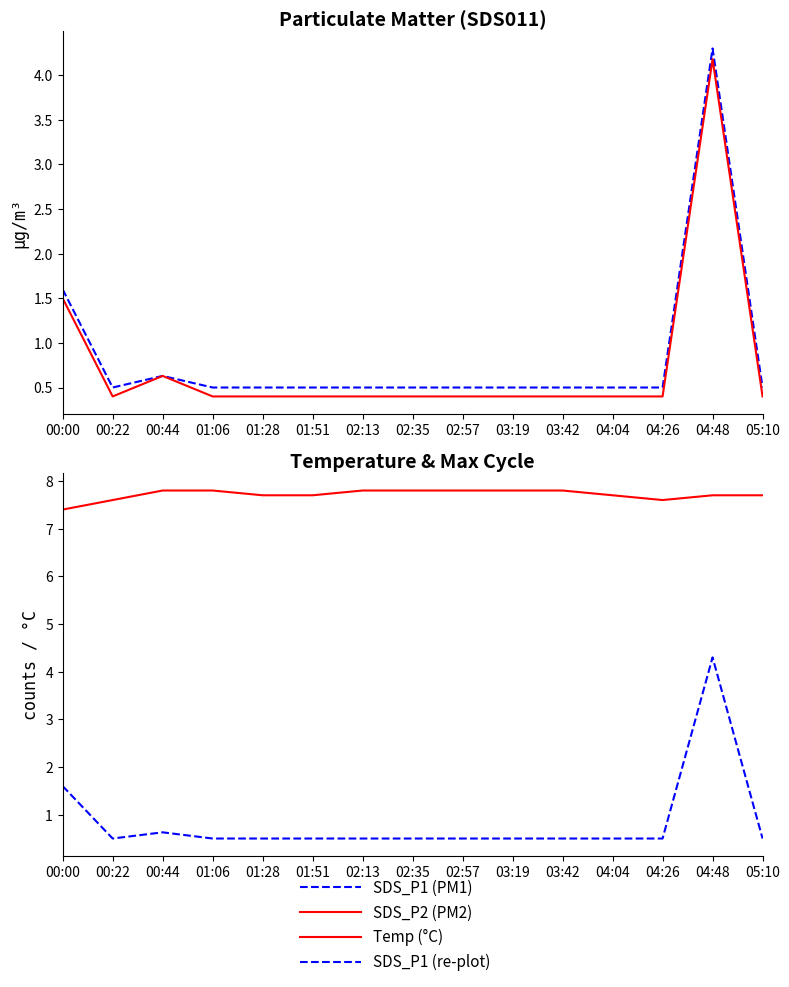

True or false: SDS_P2 (PM2) has a value of 0.7 at 02:57.

False